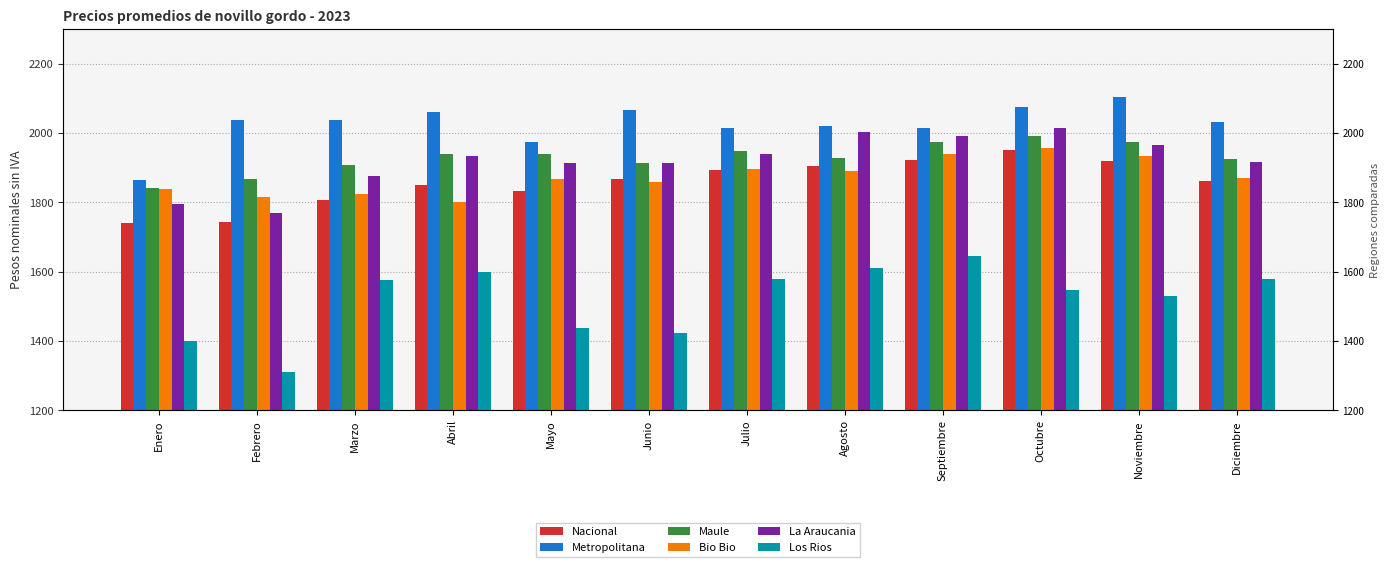

What is the difference between the Maule values at Julio and Noviembre?

26.1